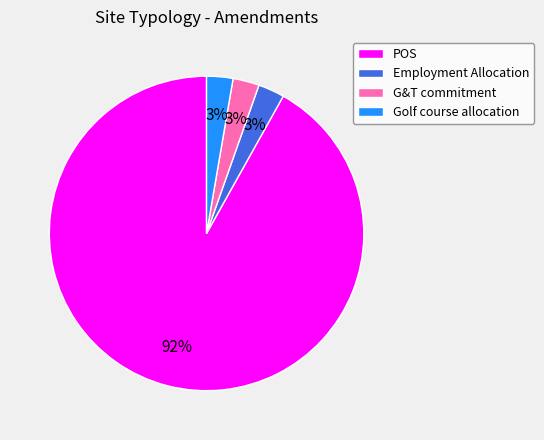

Does POS account for over 50% of the chart?

Yes